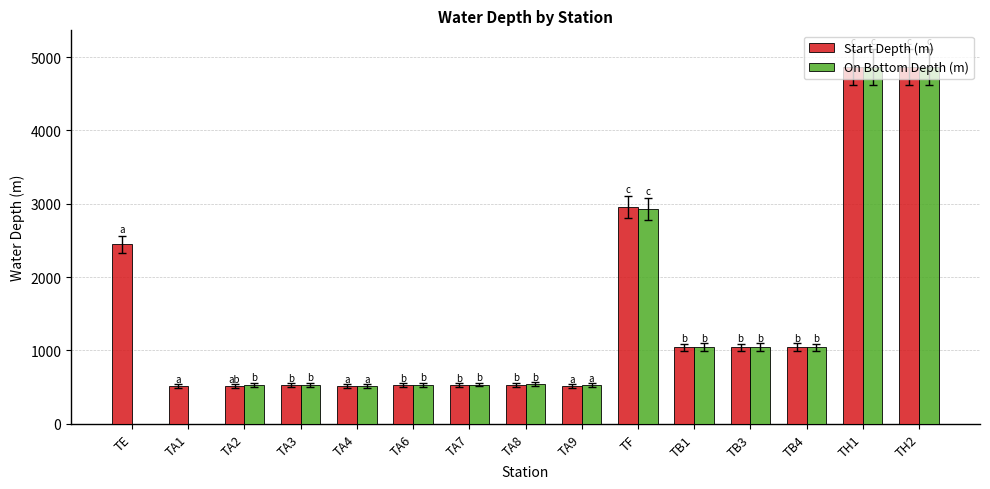

Between TA3 and TB3, which series saw the biggest shift?

Start Depth (m)